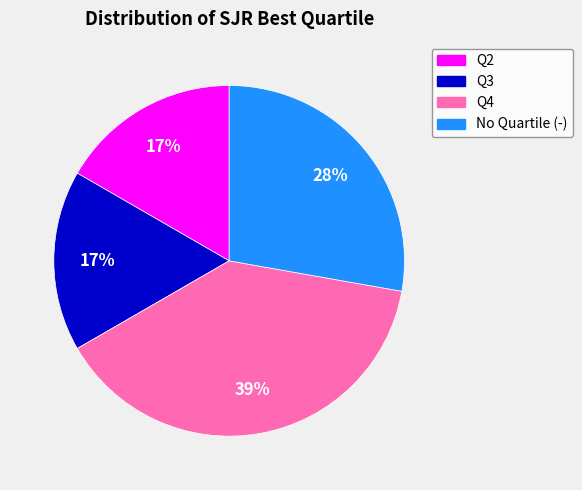

Combined, do Q2 and No Quartile (-) account for over 50%?

No